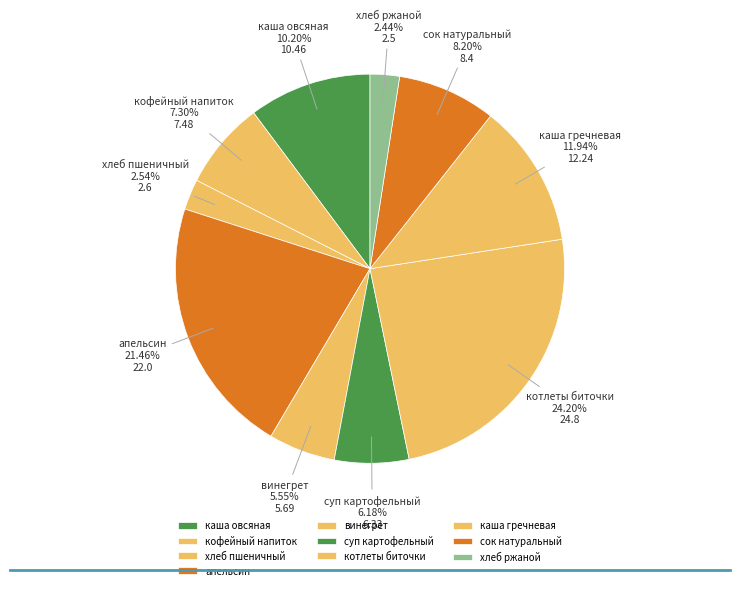

To the nearest percent, what is the difference between the сок натуральный and винегрет slice percentages?

3%